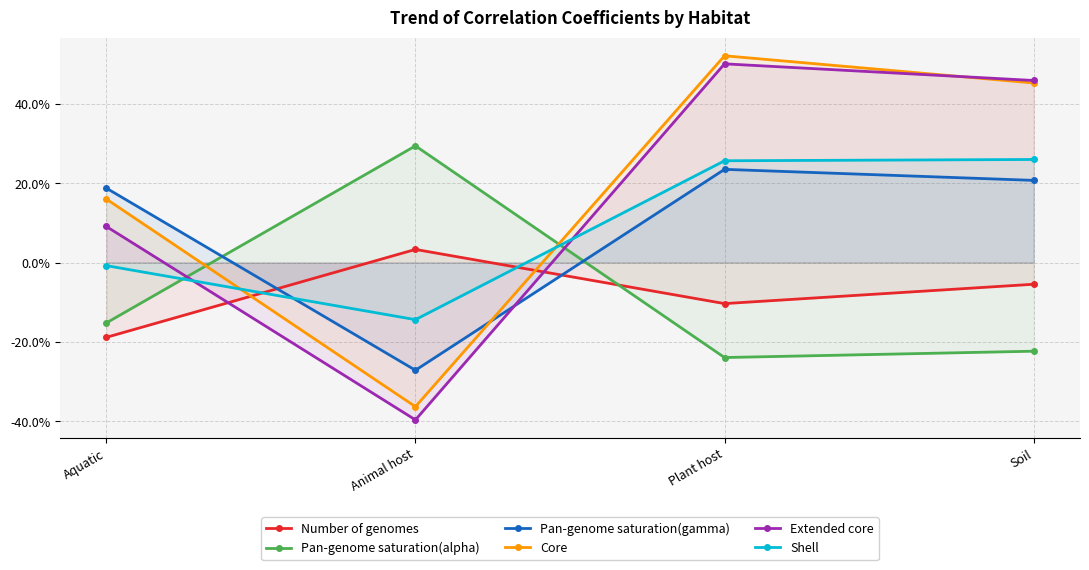

Reading left to right, what are all the values shown in this chart?

Number of genomes: Aquatic=-0.2	Animal host=0.0	Plant host=-0.1	Soil=-0.1
Pan-genome saturation(alpha): Aquatic=-0.2	Animal host=0.3	Plant host=-0.2	Soil=-0.2
Pan-genome saturation(gamma): Aquatic=0.2	Animal host=-0.3	Plant host=0.2	Soil=0.2
Core: Aquatic=0.2	Animal host=-0.4	Plant host=0.5	Soil=0.5
Extended core: Aquatic=0.1	Animal host=-0.4	Plant host=0.5	Soil=0.5
Shell: Aquatic=-0.0	Animal host=-0.1	Plant host=0.3	Soil=0.3